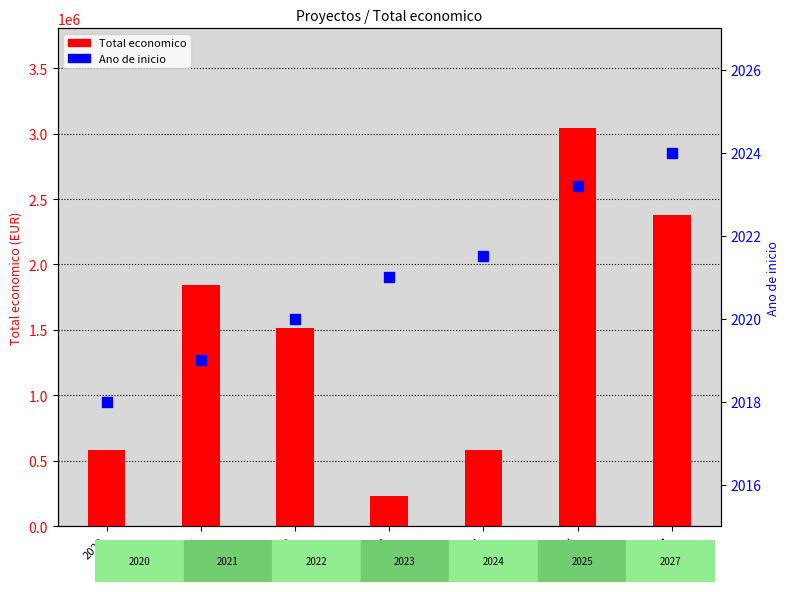

Which series has the largest total across all categories?

Total economico